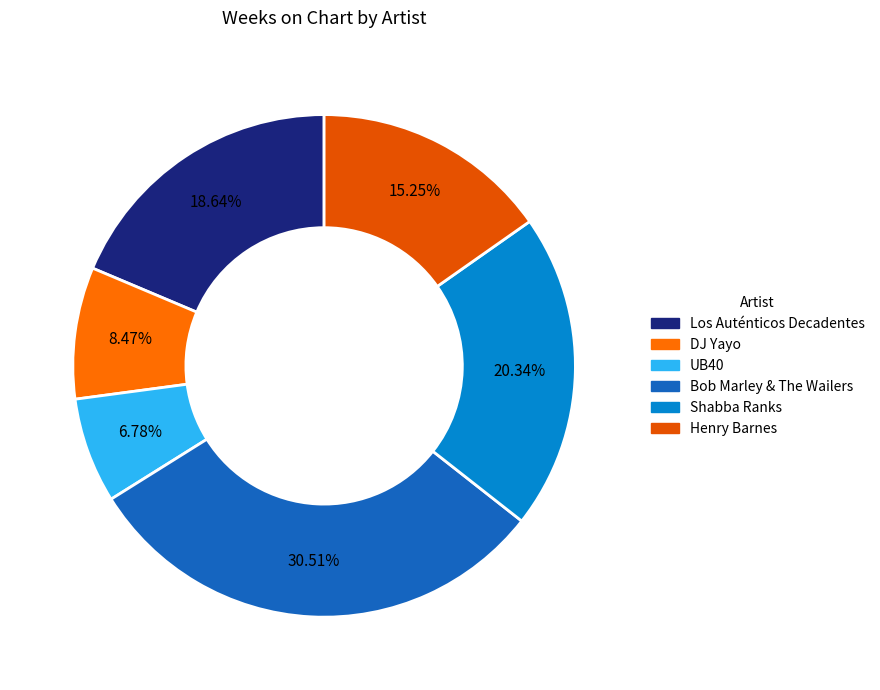

Combined, what portion of the pie is UB40 and Los Auténticos Decadentes?

25.4%